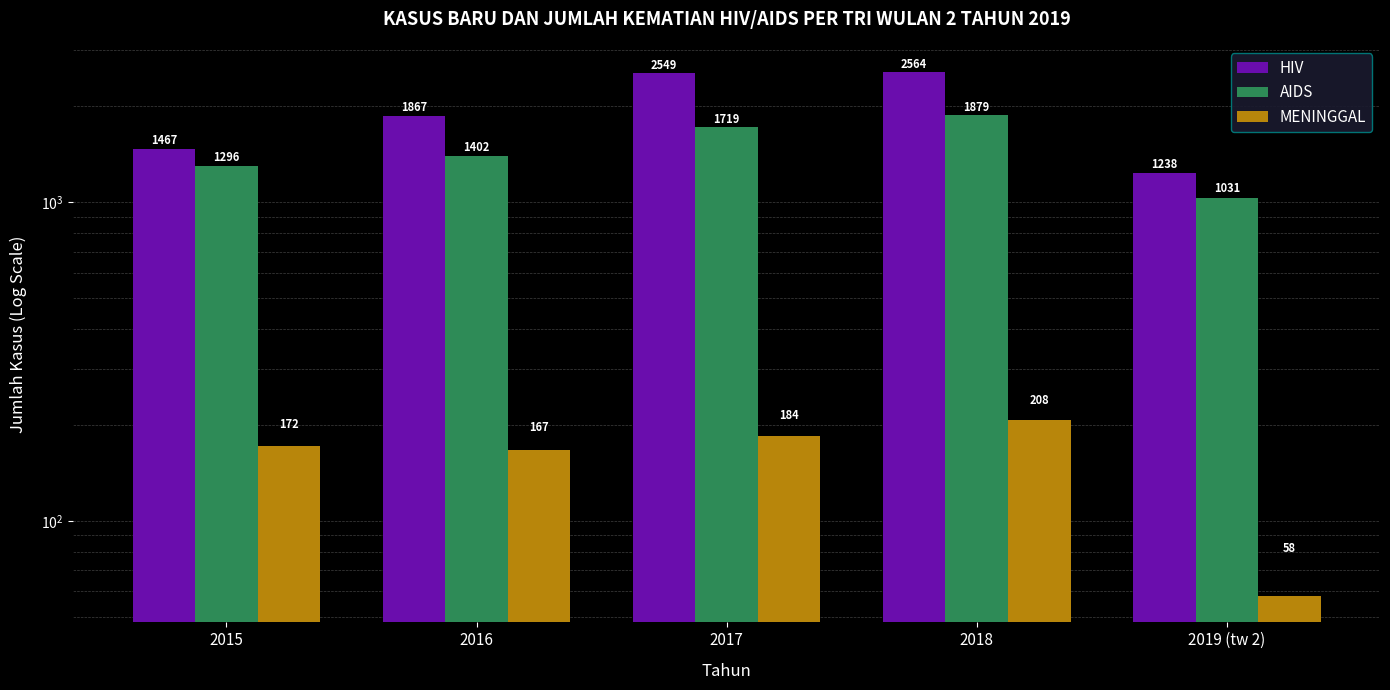

Where does the AIDS series first go above 1402?

2017